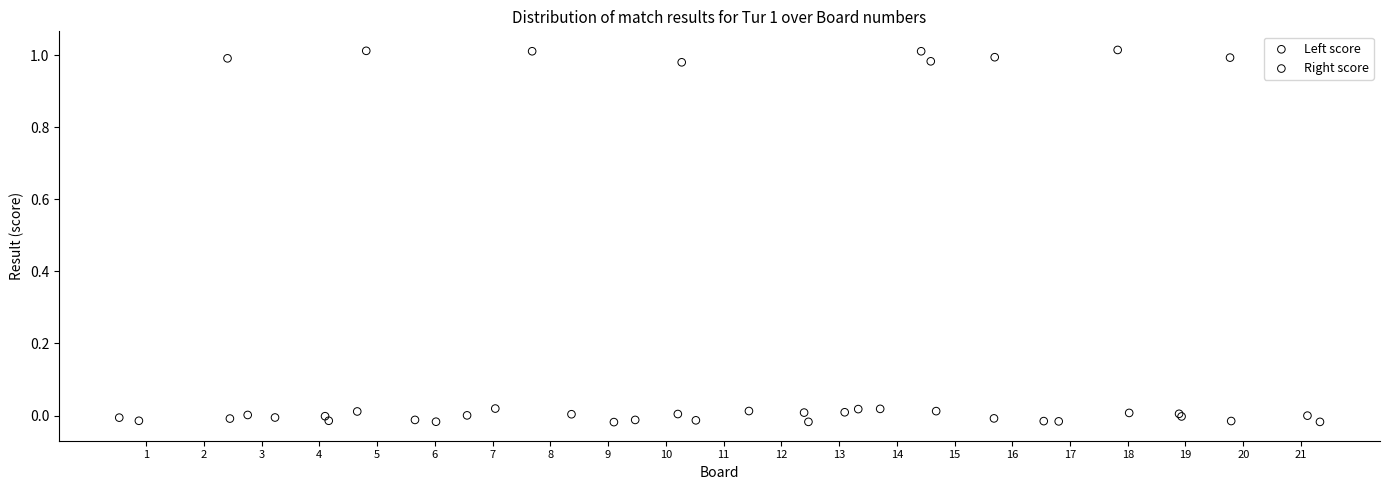

Which series has the largest Y range (max minus min)?

Right score